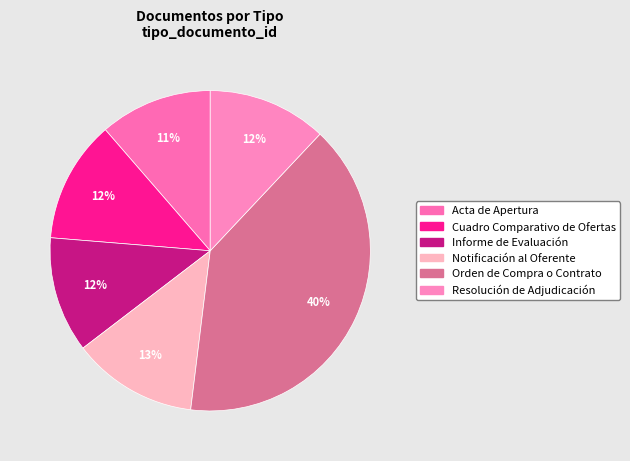

What is the largest slice in the pie chart?

Orden de Compra o Contrato